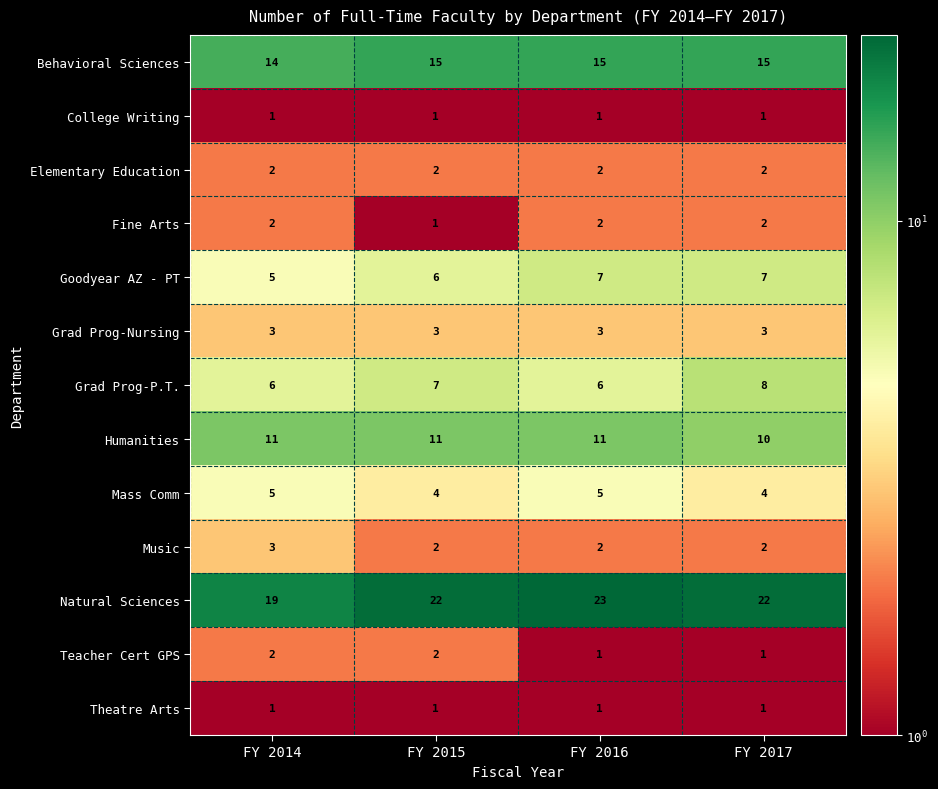

What is the total value across all series at FY 2015?

77